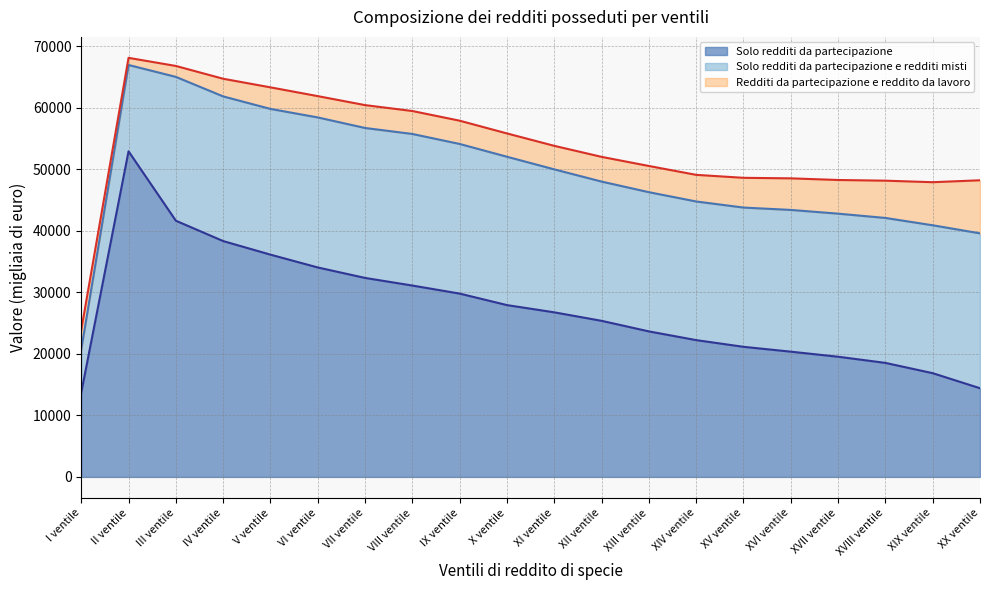

What is the spread (max minus min) of values at XI ventile?

22914